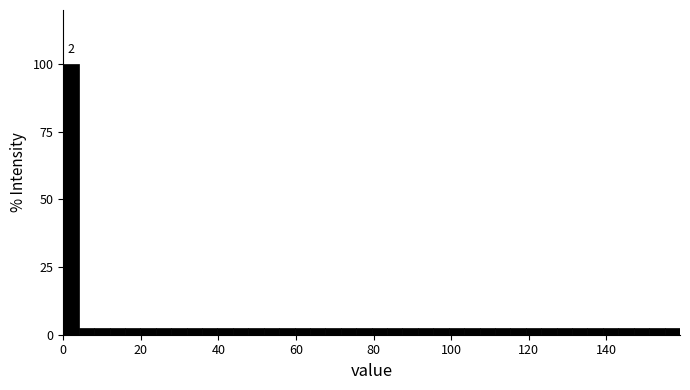

Read against the x-axis, roughly where is the centre of the tallest bar?

2